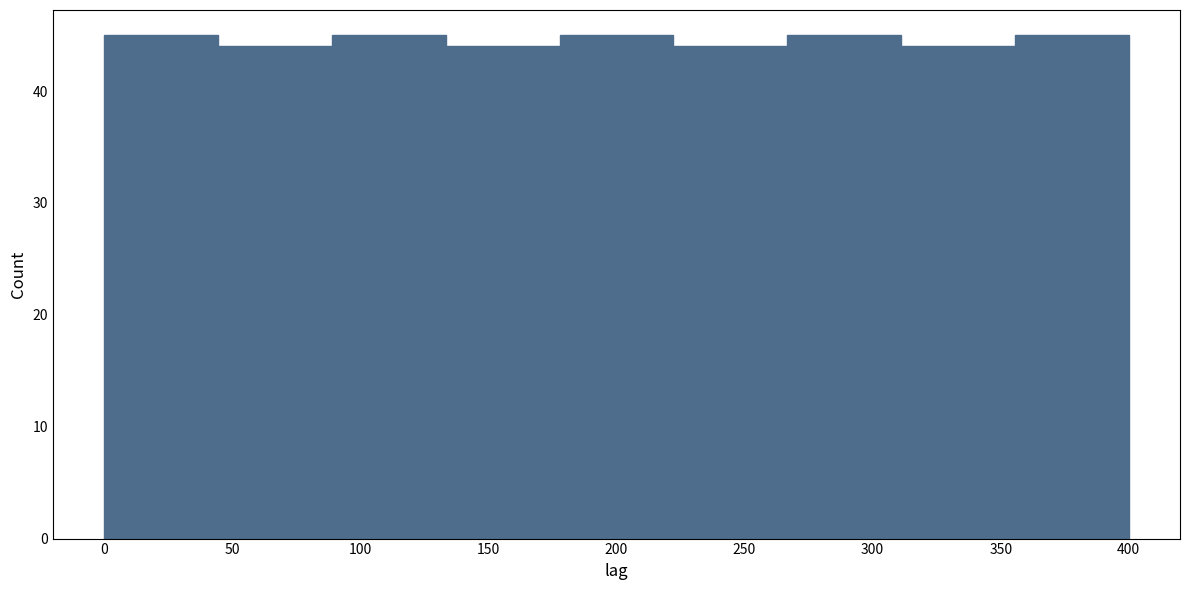

Reading left to right, transcribe this chart: for each bar, give the range it covers on the x-axis and its height. Neither the bar edges nor the heights are printed on the chart, so give them approximately, as read against the axes.

0 to 45: 45
45 to 90: 44
90 to 135: 45
135 to 180: 44
180 to 220: 45
220 to 265: 44
265 to 310: 45
310 to 355: 44
355 to 400: 45